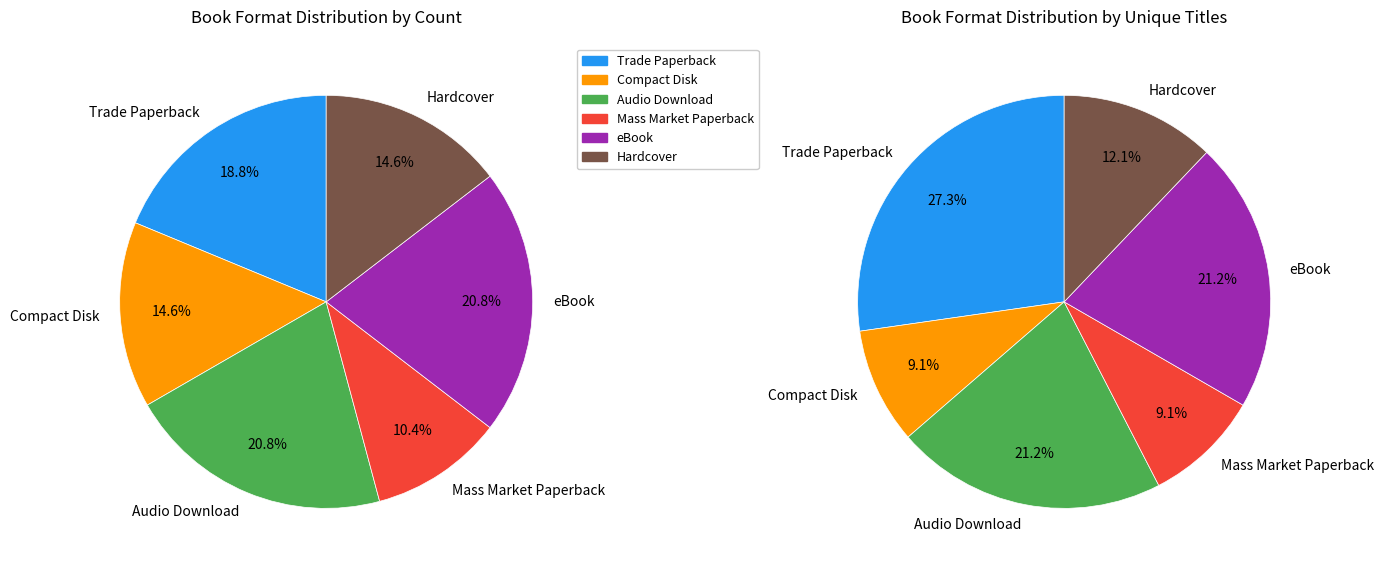

True or false: eBook accounts for 21% of the total.

True